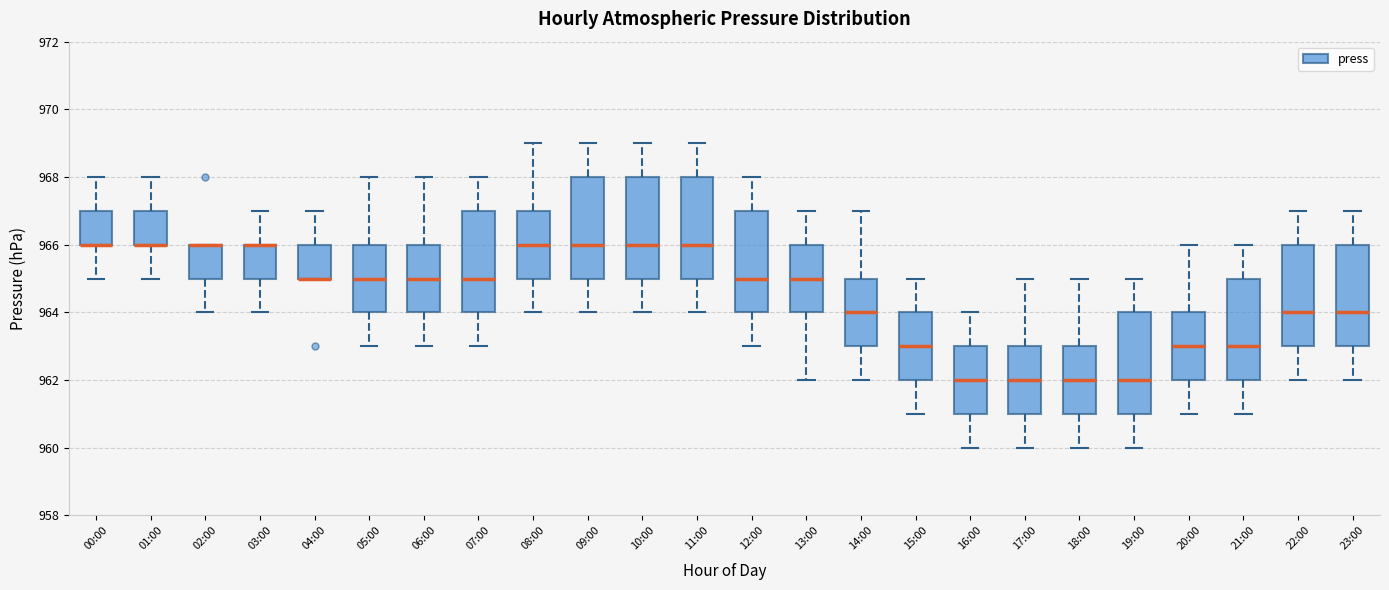

Reading left to right, read every box against the y-axis: the position of its median line, the range the box covers, and the ends of its whiskers. The values are not printed on the chart, so give them approximately, as read against the axis.

00:00: median 966 (drawn on the box's lower edge), box 966 to 967, whiskers 965 to 968
01:00: median 966 (drawn on the box's lower edge), box 966 to 967, whiskers 965 to 968
02:00: median 966 (drawn on the box's upper edge), box 965 to 966, whiskers 964 to 966
03:00: median 966 (drawn on the box's upper edge), box 965 to 966, whiskers 964 to 967
04:00: median 965 (drawn on the box's lower edge), box 965 to 966, whiskers 965 to 967
05:00: median 965, box 964 to 966, whiskers 963 to 968
06:00: median 965, box 964 to 966, whiskers 963 to 968
07:00: median 965, box 964 to 967, whiskers 963 to 968
08:00: median 966, box 965 to 967, whiskers 964 to 969
09:00: median 966, box 965 to 968, whiskers 964 to 969
10:00: median 966, box 965 to 968, whiskers 964 to 969
11:00: median 966, box 965 to 968, whiskers 964 to 969
12:00: median 965, box 964 to 967, whiskers 963 to 968
13:00: median 965, box 964 to 966, whiskers 962 to 967
14:00: median 964, box 963 to 965, whiskers 962 to 967
15:00: median 963, box 962 to 964, whiskers 961 to 965
16:00: median 962, box 961 to 963, whiskers 960 to 964
17:00: median 962, box 961 to 963, whiskers 960 to 965
18:00: median 962, box 961 to 963, whiskers 960 to 965
19:00: median 962, box 961 to 964, whiskers 960 to 965
20:00: median 963, box 962 to 964, whiskers 961 to 966
21:00: median 963, box 962 to 965, whiskers 961 to 966
22:00: median 964, box 963 to 966, whiskers 962 to 967
23:00: median 964, box 963 to 966, whiskers 962 to 967